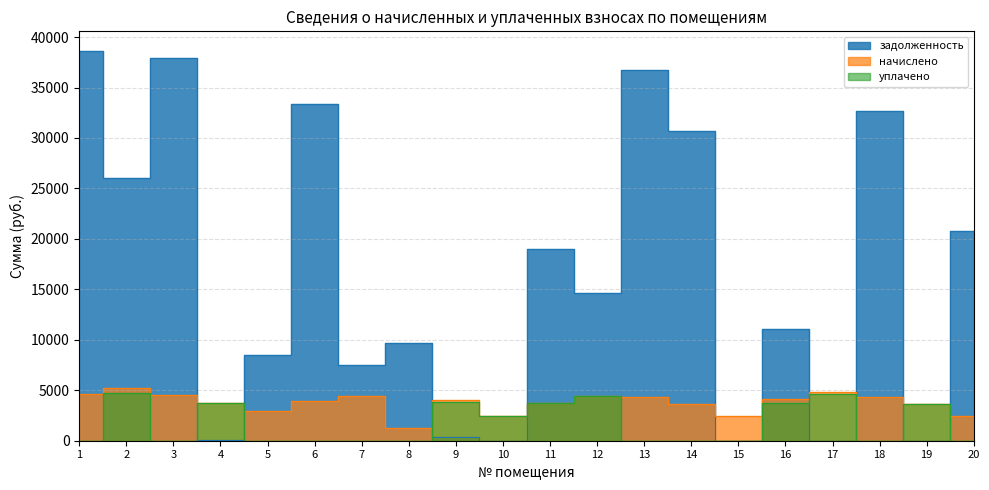

What is the highest value of the уплачено series?

4706.0